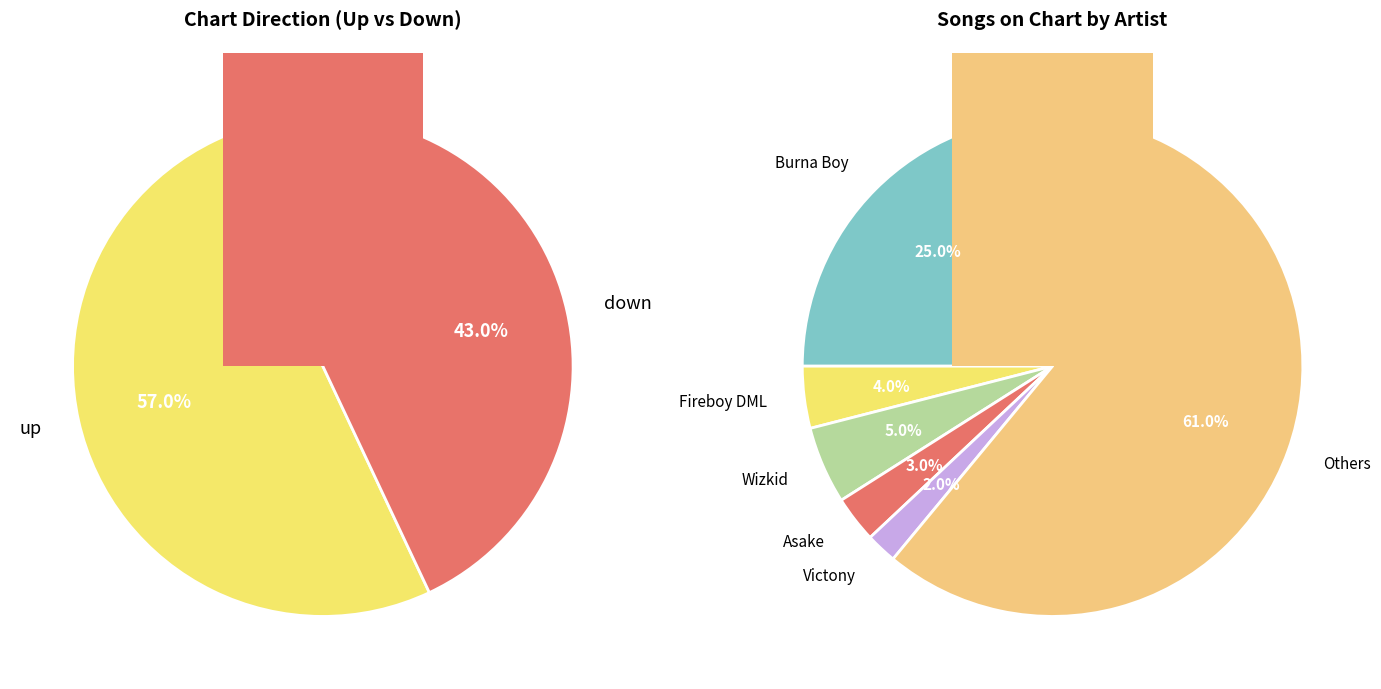

Is it true that down is 43% of the pie?

True